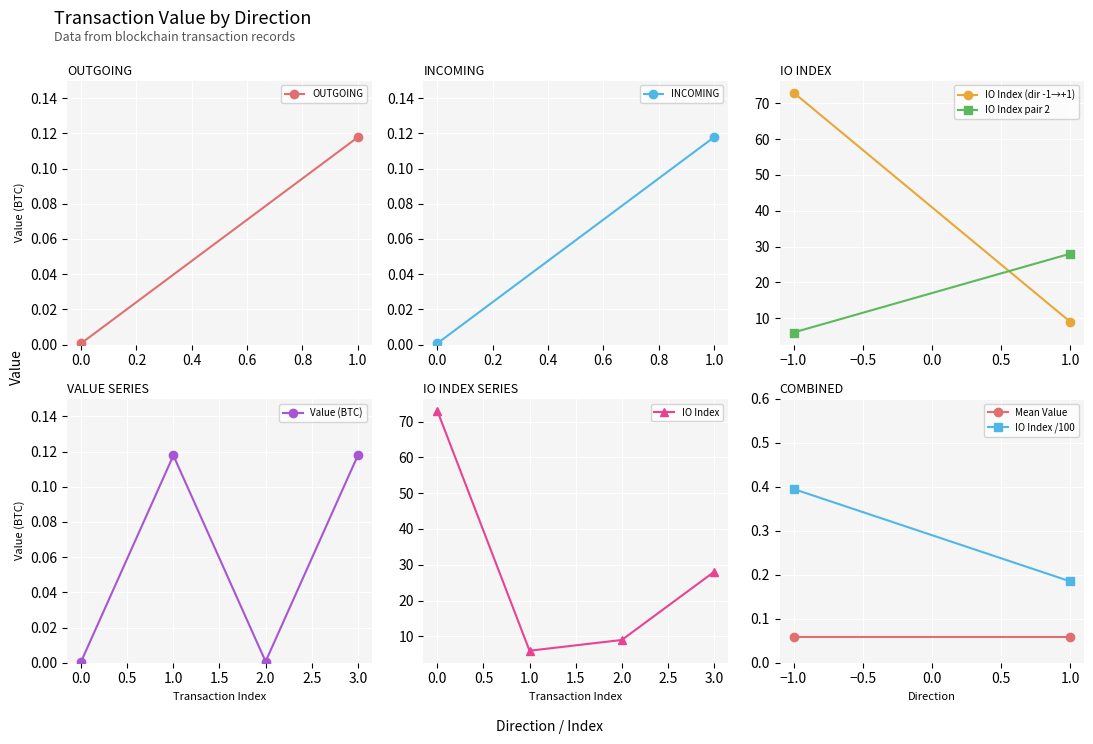

True or false: IO Index has more than 1 points higher than both neighbors.

False